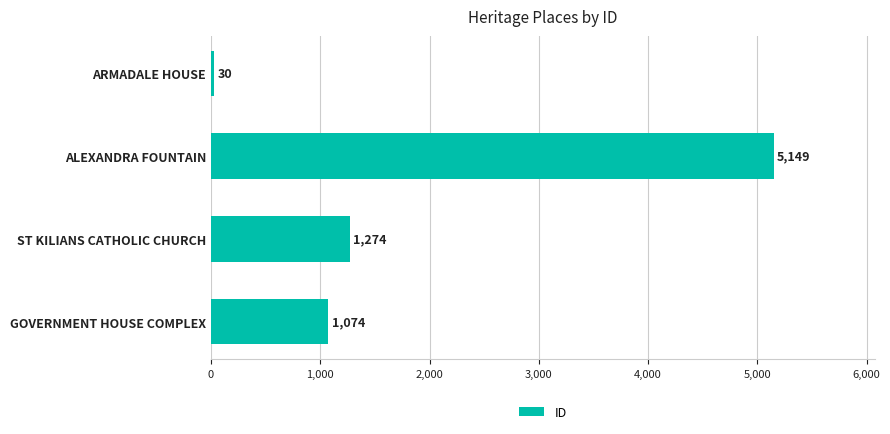

What is the label of the 4th bar from the bottom?

ARMADALE HOUSE